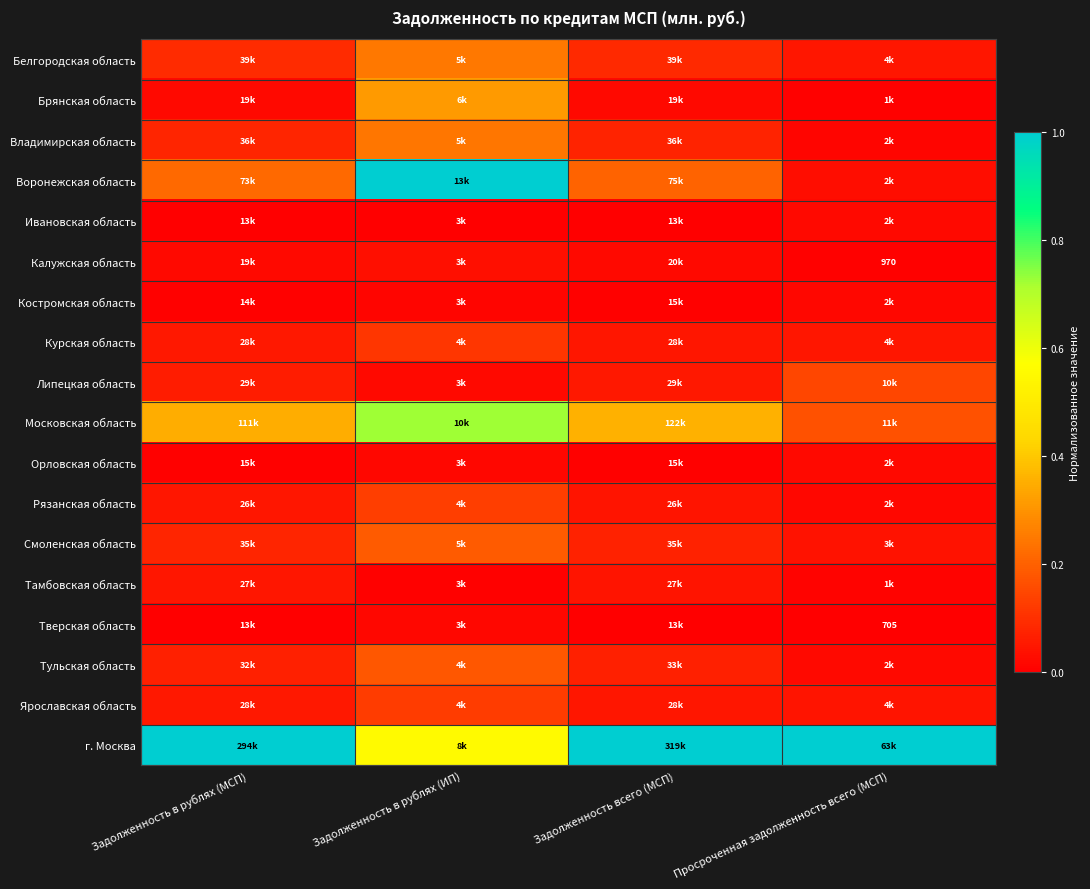

What is the total value across all series at Задолженность всего (МСП)?

2.2